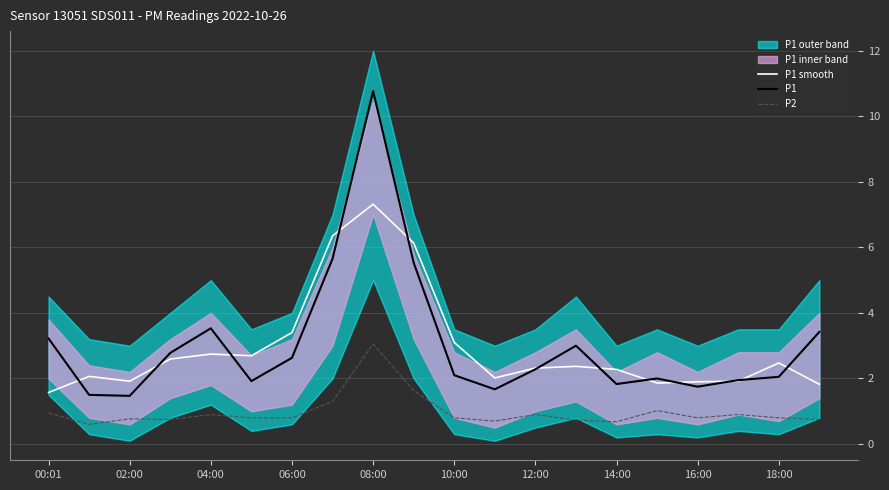

The value of P1 at 00:01 is 4.2. True or false?

False